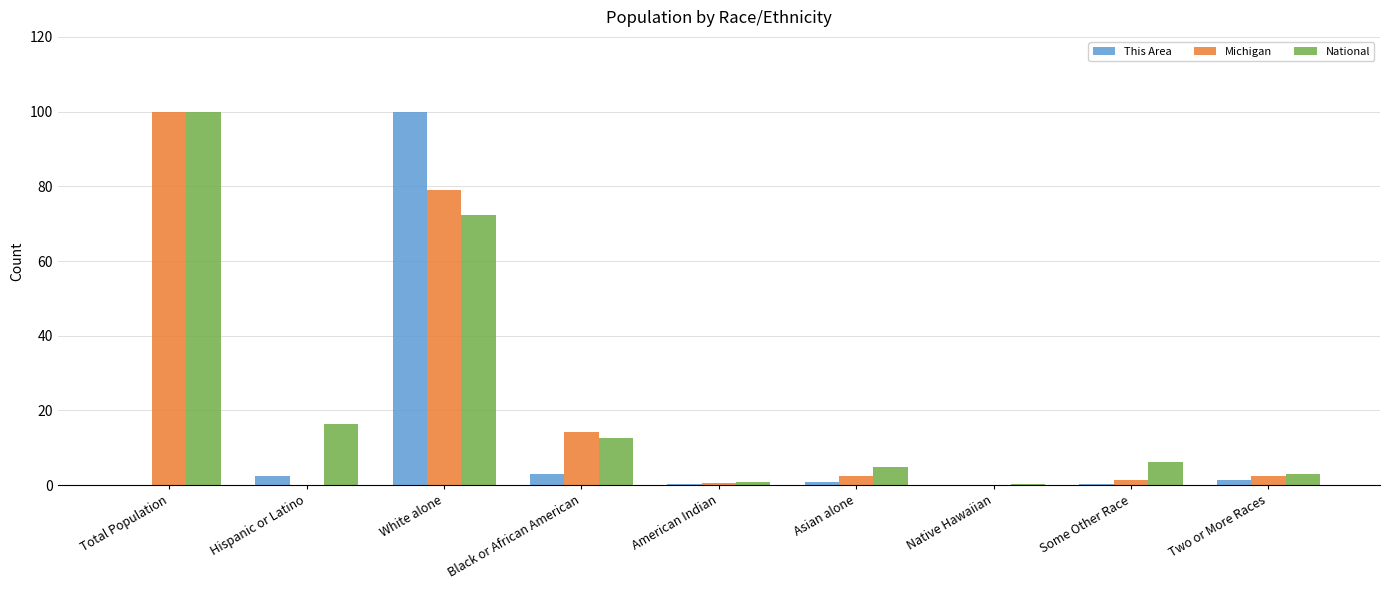

Count the number of categories in the chart.

9